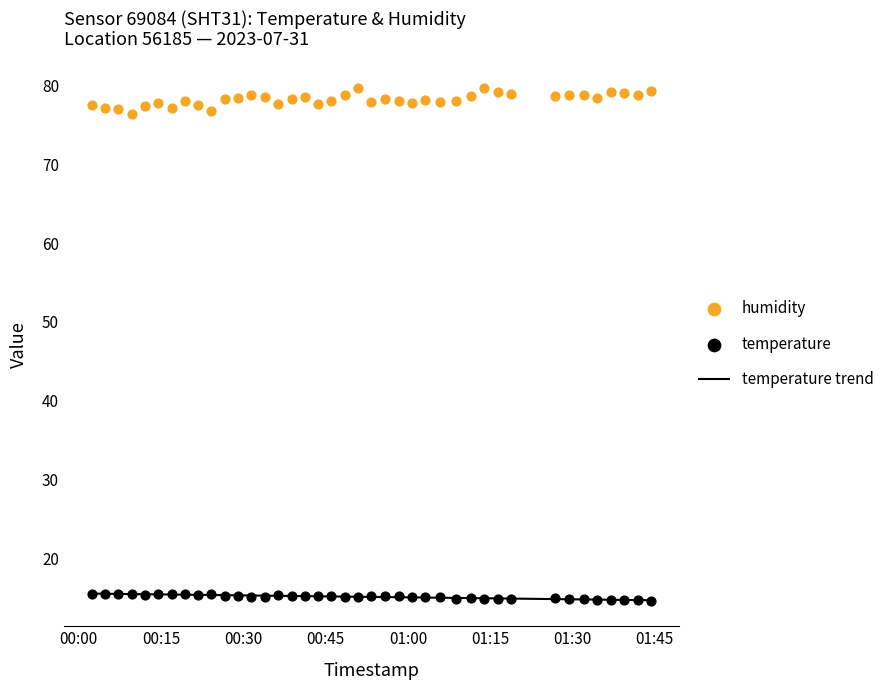

What is the minimum value for temperature trend?

14.8